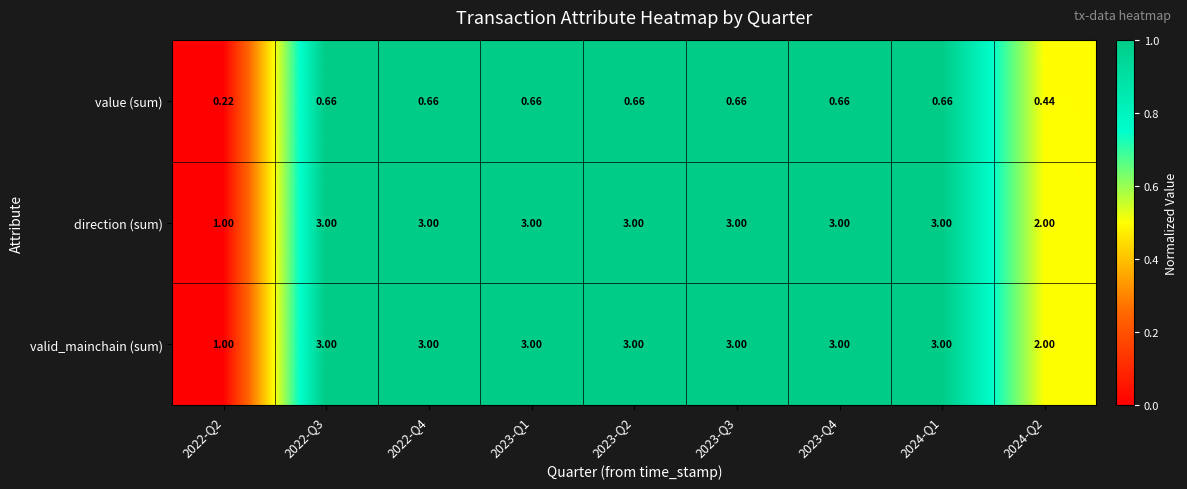

Between 2022-Q3 and 2023-Q4, which series saw the biggest shift?

value (sum)